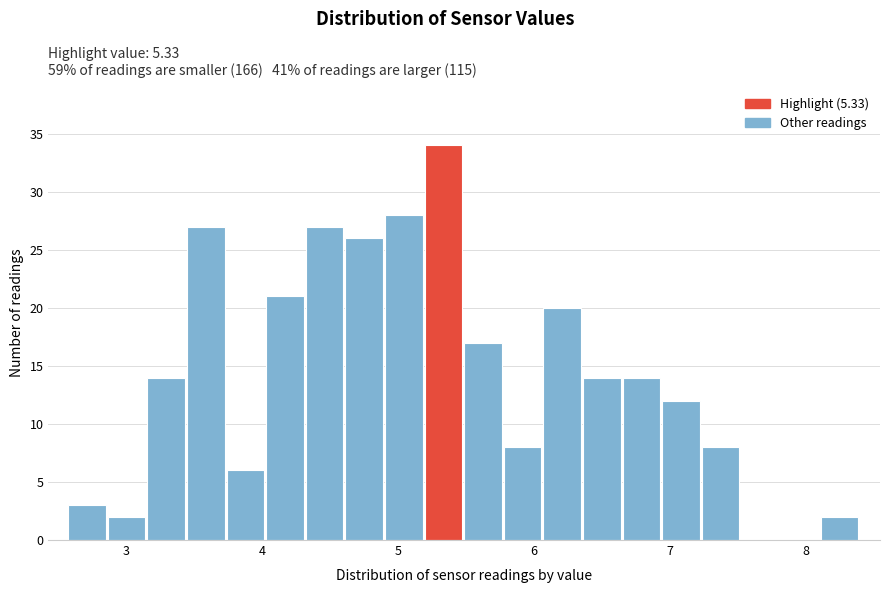

Around what value on the x-axis is the tallest bar? Give the approximate position of its centre, as read against the axis.

5.3